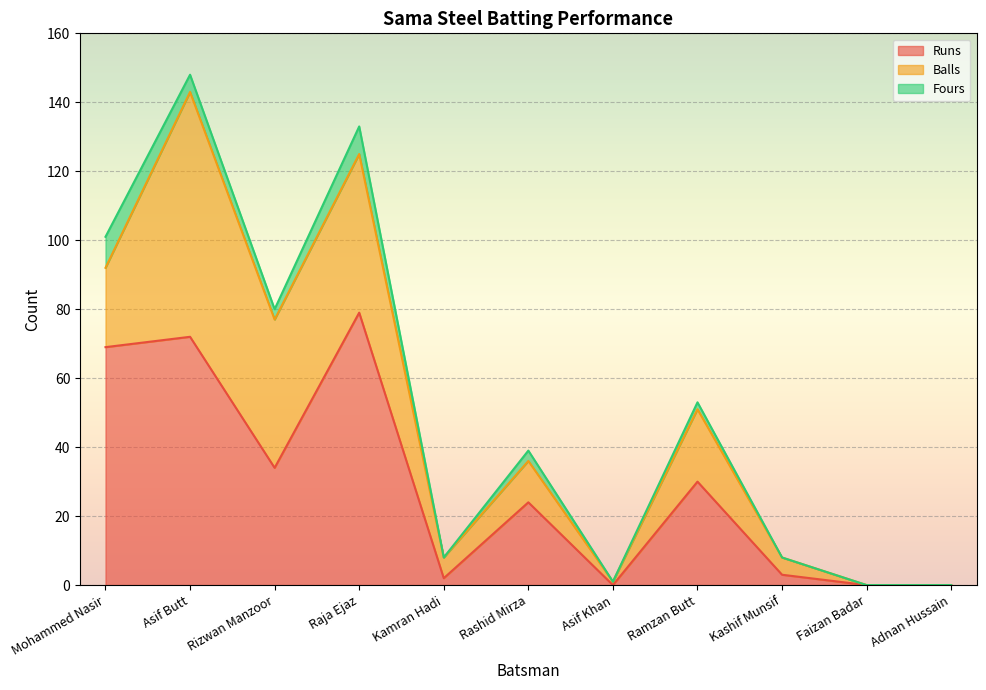

How many lines are shown in the chart?

3